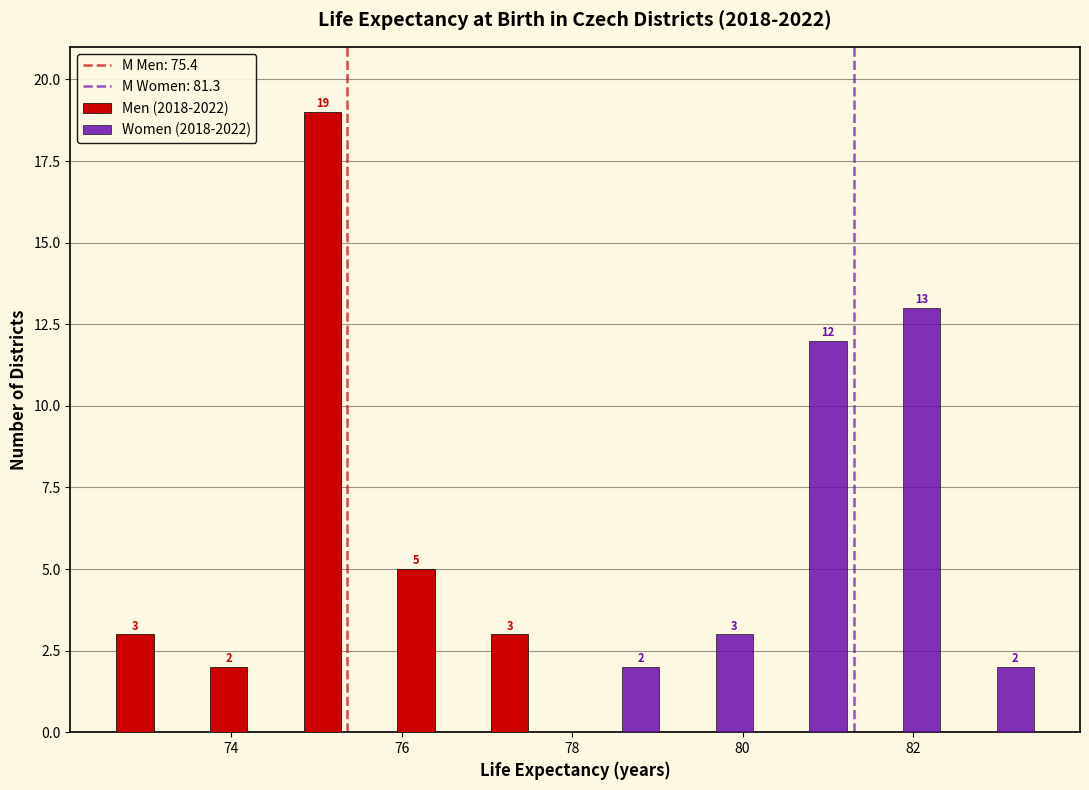

In the Women (2018-2022) series, which range on the x-axis has the tallest bar?

81.4 to 82.4